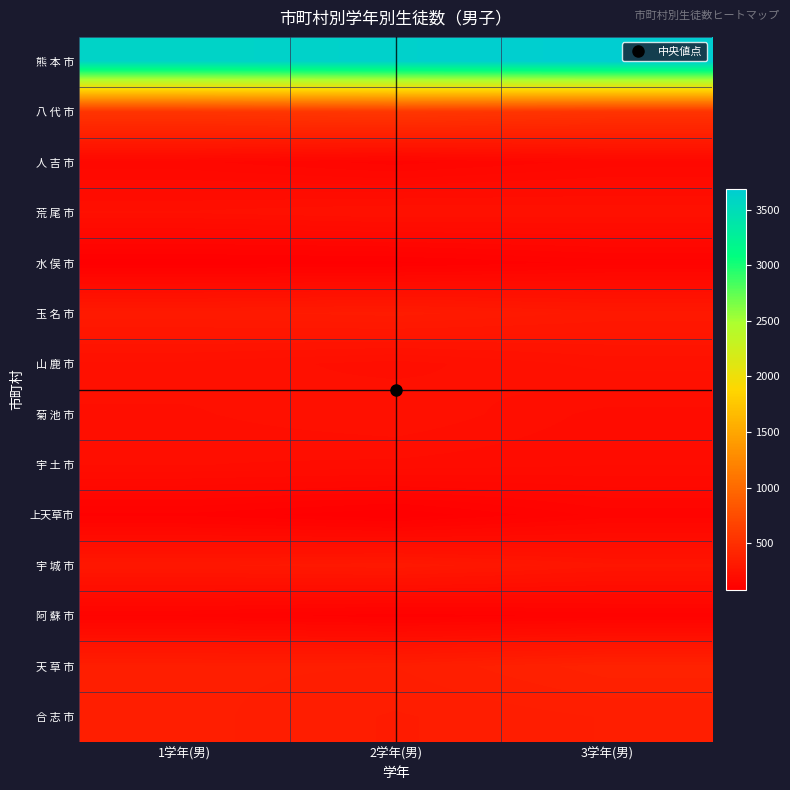

Reading right to left, list all the values displayed in this chart.

熊 本 市: 3学年(男)=3681	2学年(男)=3634	1学年(男)=3599
八 代 市: 3学年(男)=537	2学年(男)=569	1学年(男)=548
人 吉 市: 3学年(男)=160	2学年(男)=134	1学年(男)=158
荒 尾 市: 3学年(男)=235	2学年(男)=239	1学年(男)=226
水 俣 市: 3学年(男)=118	2学年(男)=94	1学年(男)=88
玉 名 市: 3学年(男)=304	2学年(男)=329	1学年(男)=318
山 鹿 市: 3学年(男)=244	2学年(男)=218	1学年(男)=235
菊 池 市: 3学年(男)=205	2学年(男)=239	1学年(男)=222
宇 土 市: 3学年(男)=197	2学年(男)=207	1学年(男)=211
上天草市: 3学年(男)=132	2学年(男)=84	1学年(男)=109
宇 城 市: 3学年(男)=271	2学年(男)=305	1学年(男)=292
阿 蘇 市: 3学年(男)=117	2学年(男)=104	1学年(男)=123
天 草 市: 3学年(男)=387	2学年(男)=351	1学年(男)=354
合 志 市: 3学年(男)=352	2学年(男)=335	1学年(男)=356